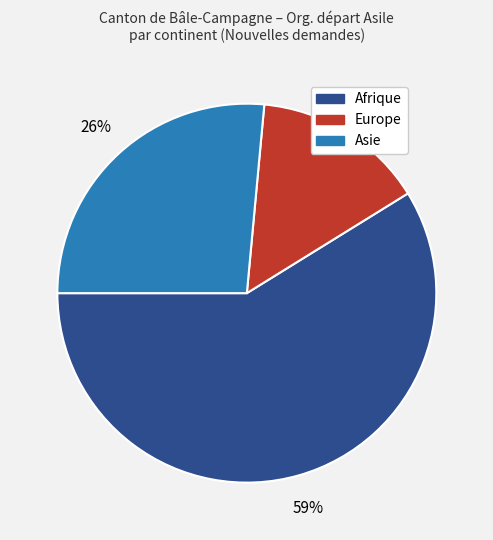

Is there a majority slice in this chart?

Yes